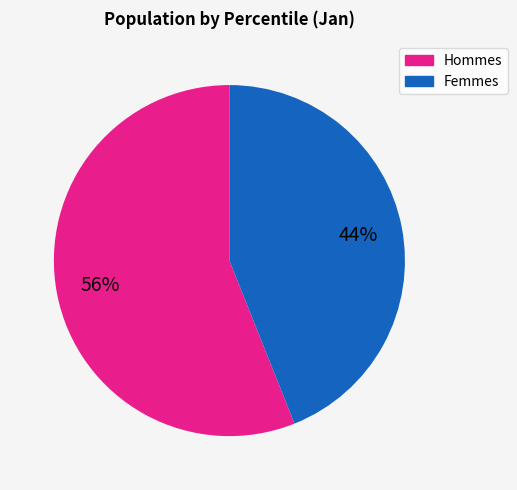

Is there any slice that represents more than half of the pie?

Yes